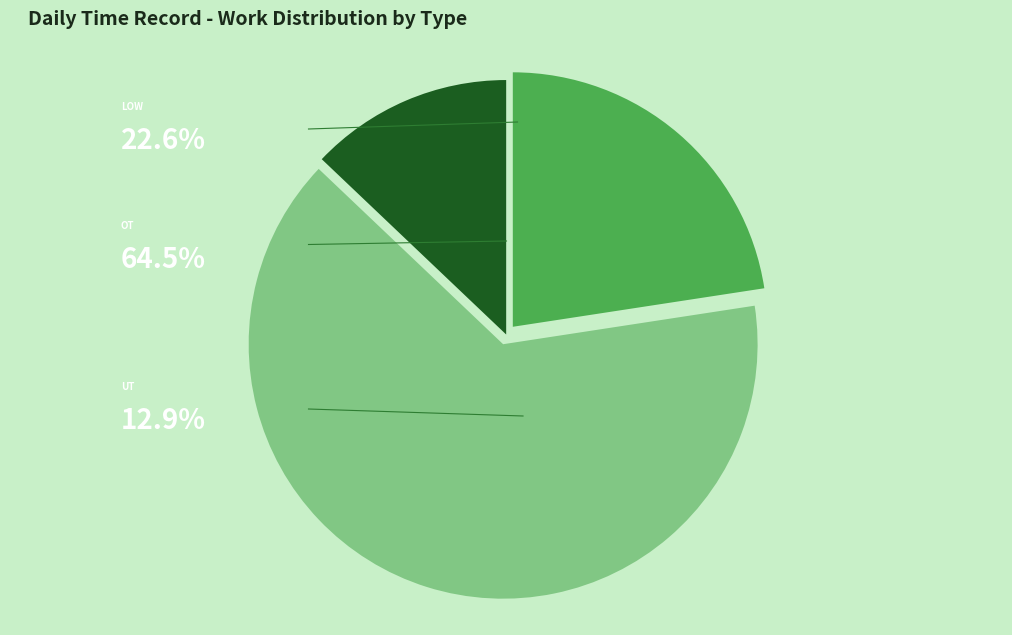

Does any single category account for the majority?

Yes